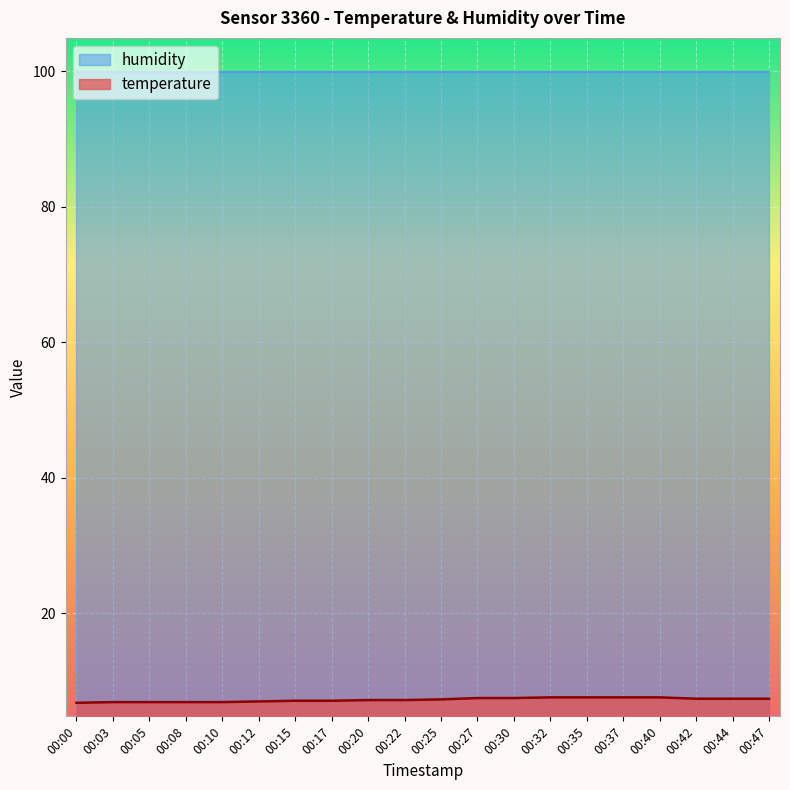

Reading right to left, what are all the values shown in this chart?

7.4	7.4	7.4	7.6	7.6	7.6	7.6	7.5	7.5	7.3	7.2	7.2	7.1	7.1	7.0	6.9	6.9	6.9	6.9	6.8